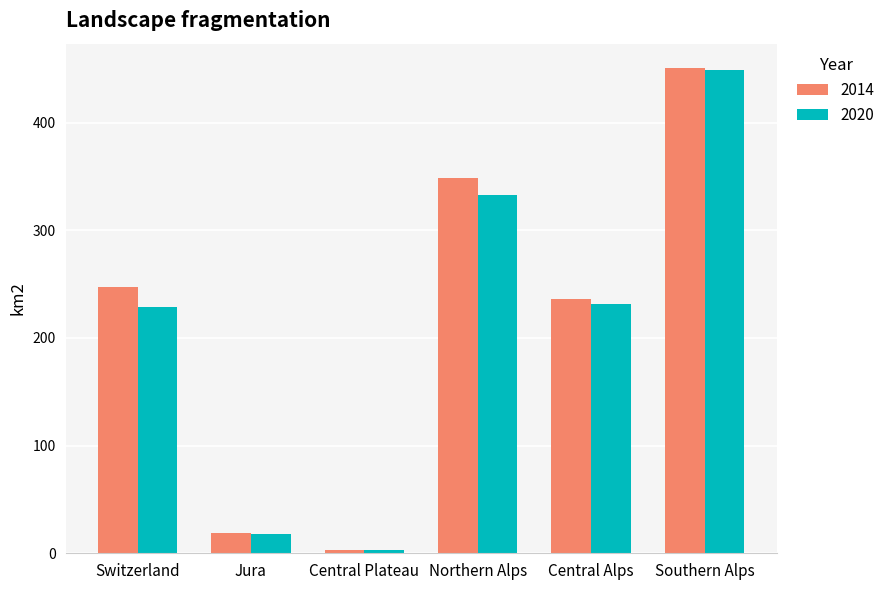

What is the difference between the highest and lowest values at Central Alps?

4.2